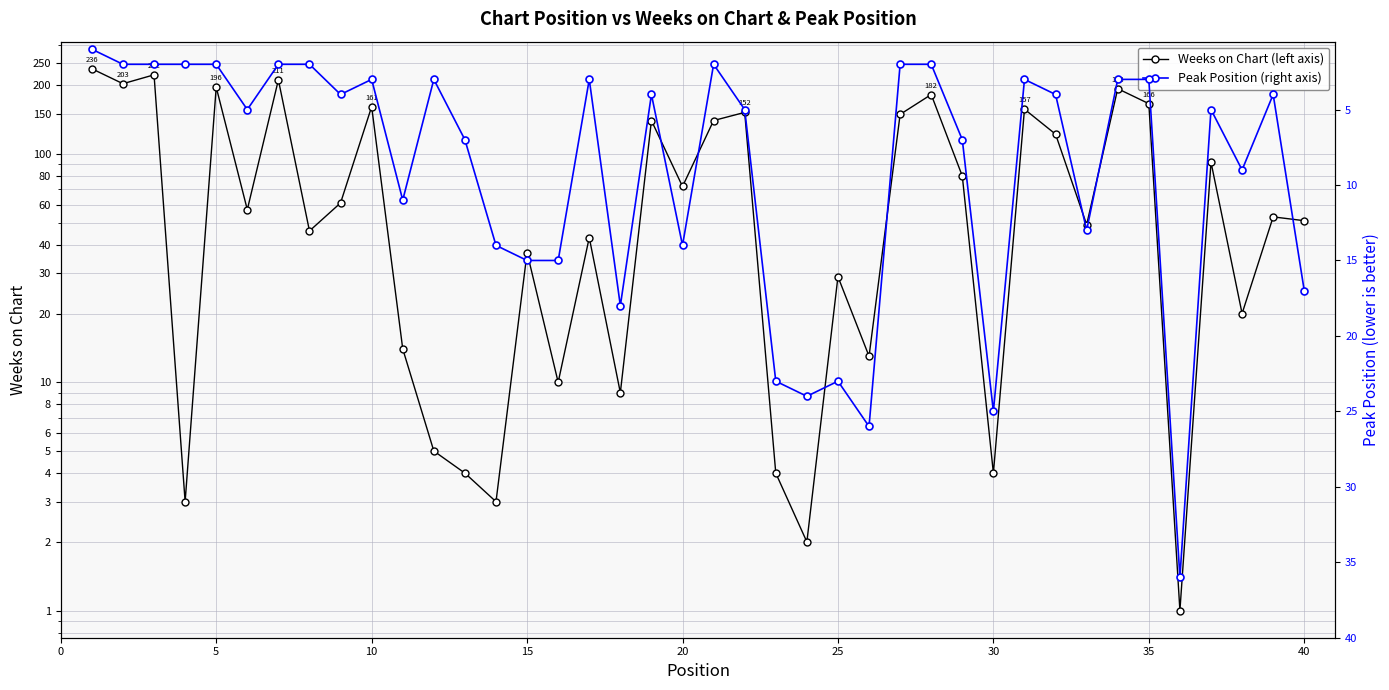

After their last crossing, which series has the higher values: Weeks on Chart (left axis) or Peak Position (right axis)?

Weeks on Chart (left axis)